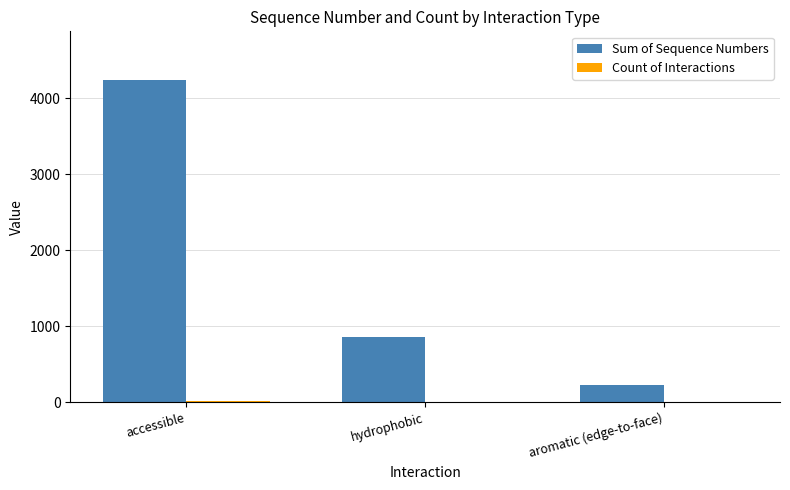

Where is Sum of Sequence Numbers nearest to the value 2234?

hydrophobic